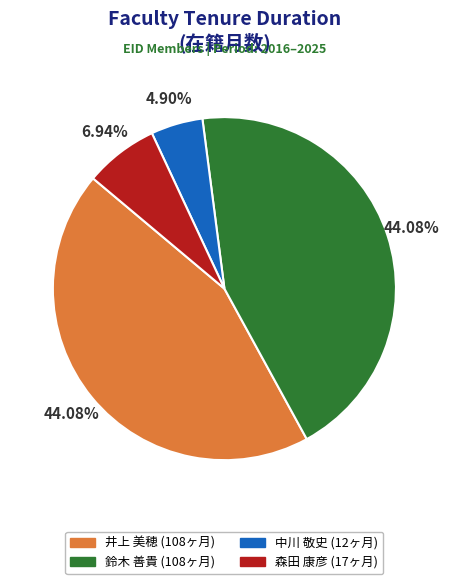

How many slices are in this pie chart?

4